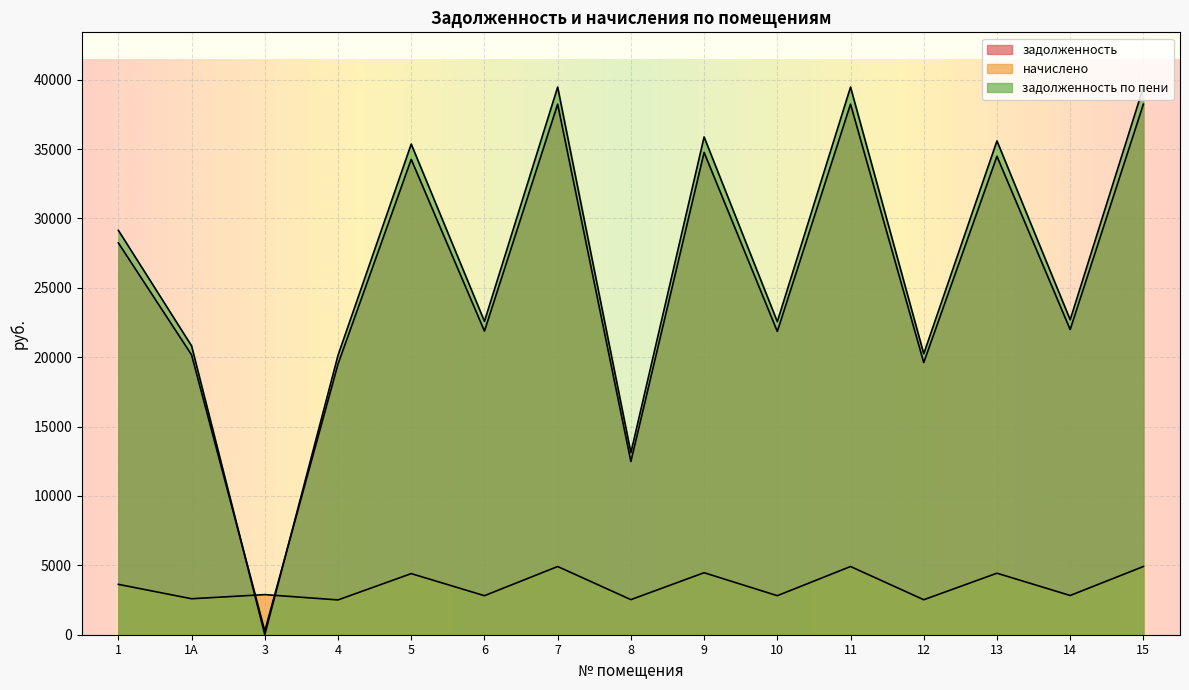

Is it true that задолженность по пени equals 22700.3 at 14?

True